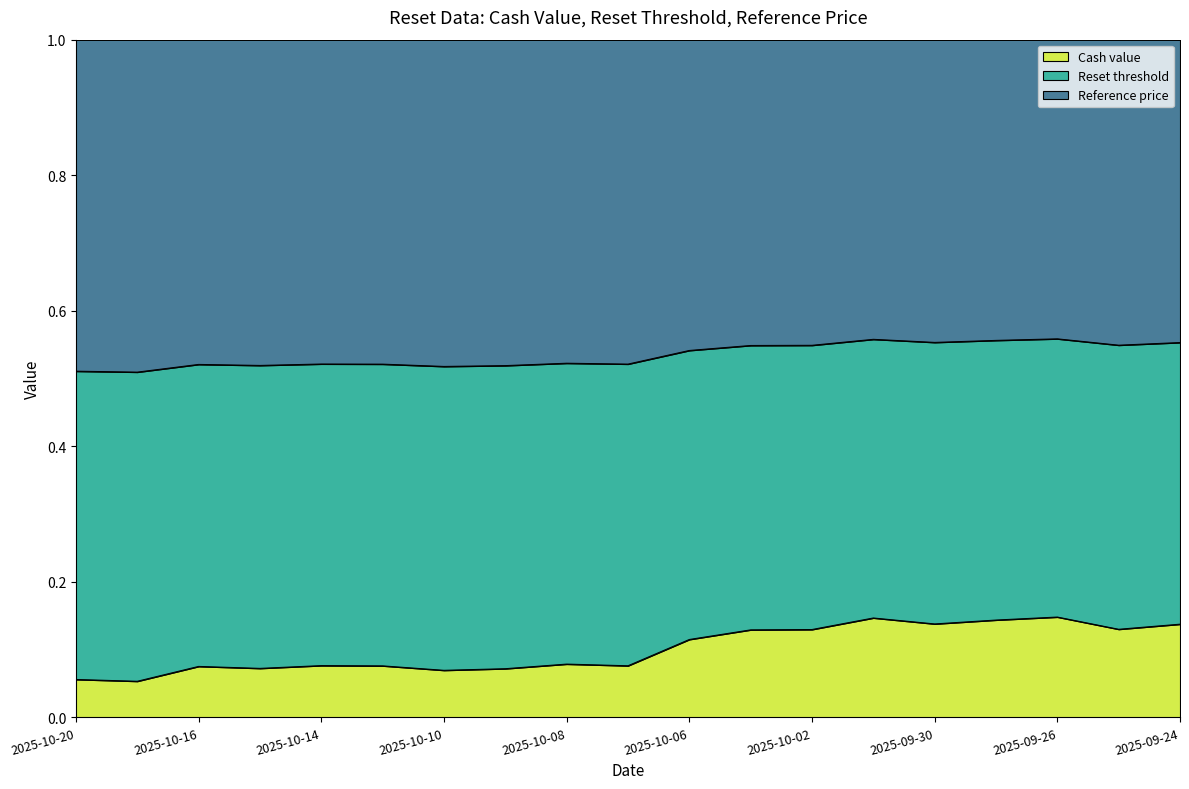

At how many categories does at least one series exceed 0?

19